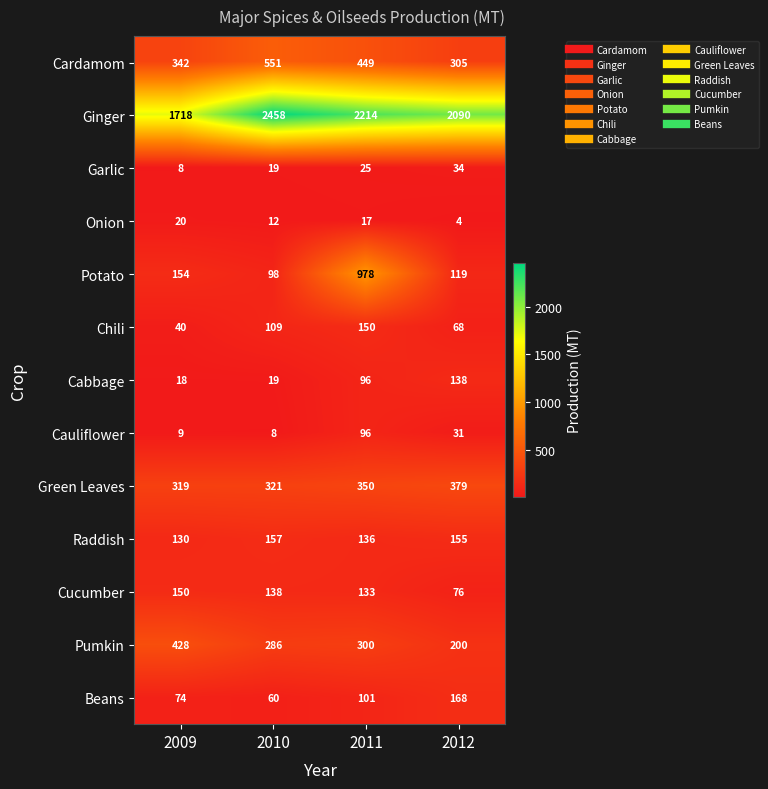

Rank the series at 2012 from lowest to highest value.

Onion, Cauliflower, Garlic, Chili, Cucumber, Potato, Cabbage, Raddish, Beans, Pumkin, Cardamom, Green Leaves, Ginger